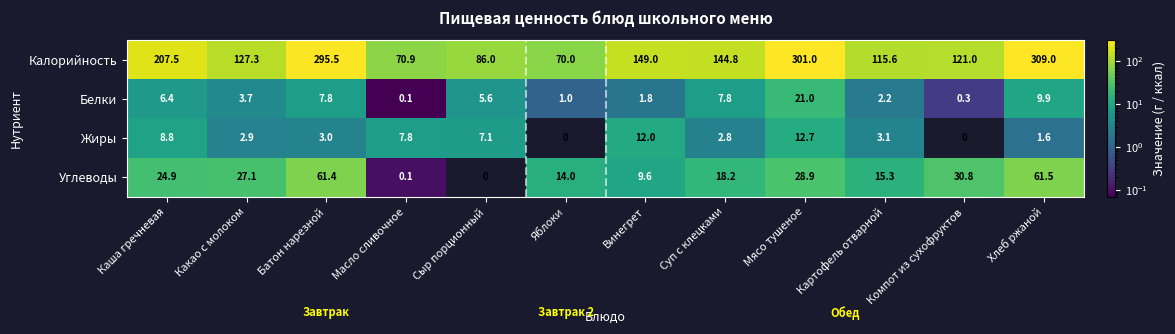

How many data points in Калорийность are above 144?

6